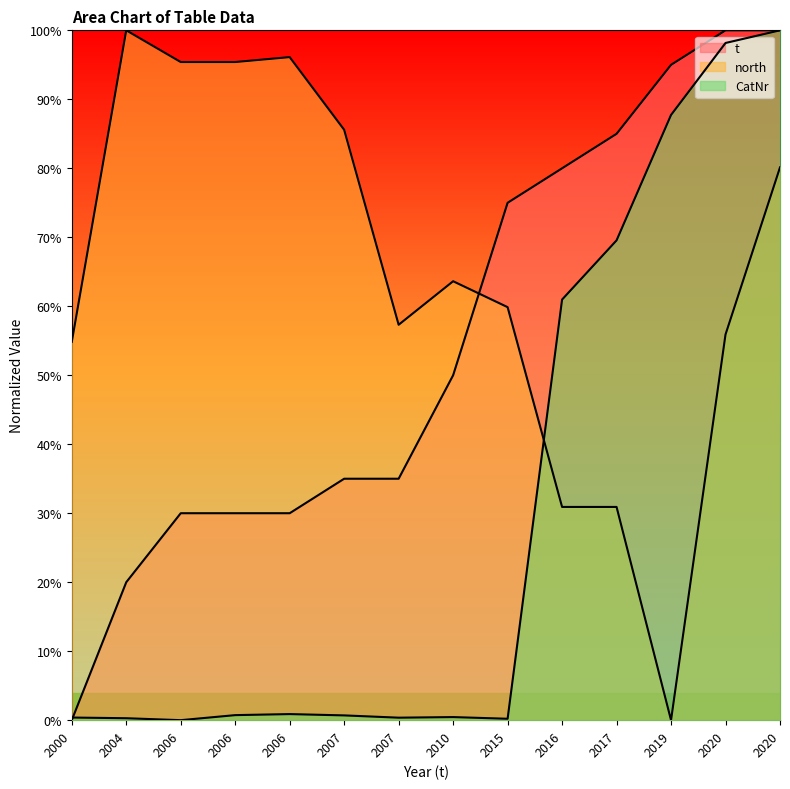

Rank the series at 2006 from lowest to highest value.

CatNr, t, north